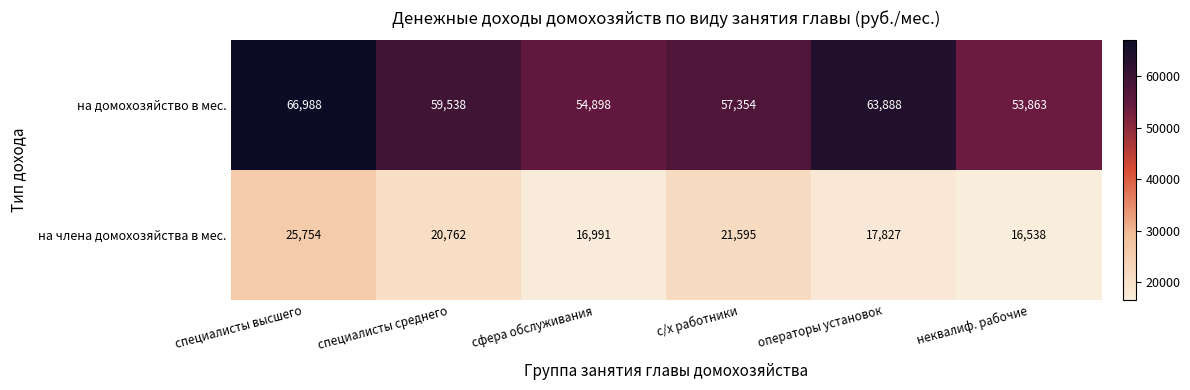

Rank the series by their average value, from highest to lowest.

на домохозяйство в мес., на члена домохозяйства в мес.